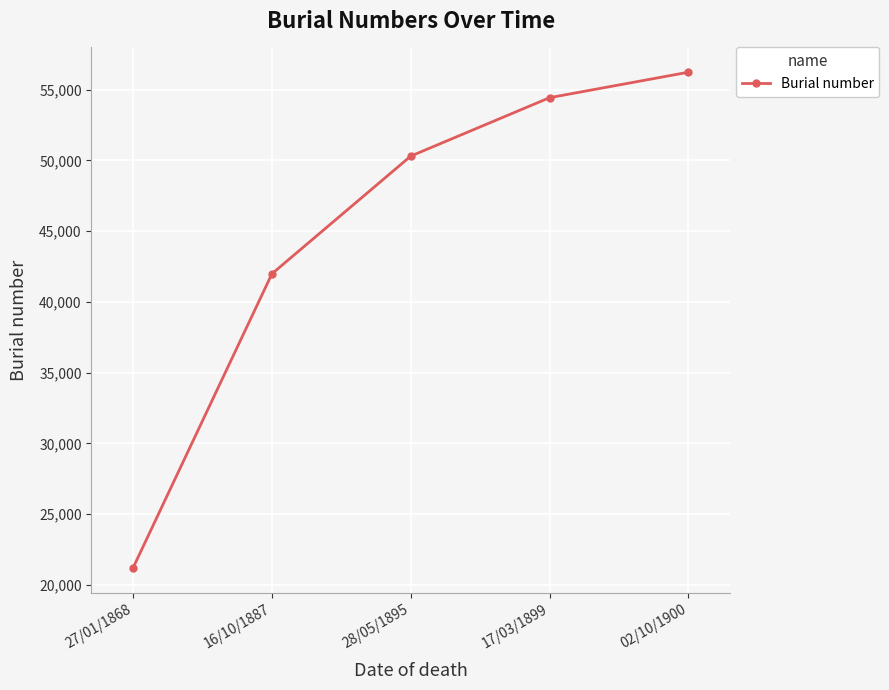

At which category does the chart reach its peak across all series?

02/10/1900